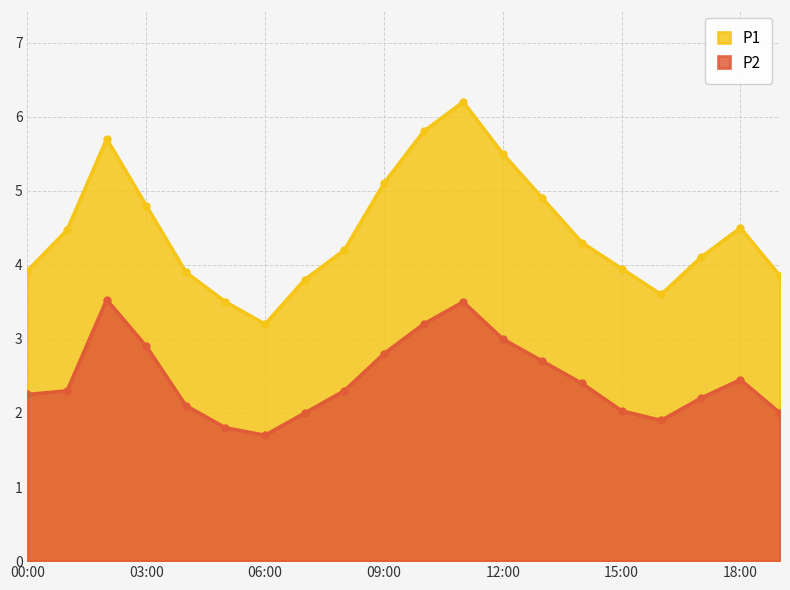

At which category does P1 reach its first local peak?

02:00